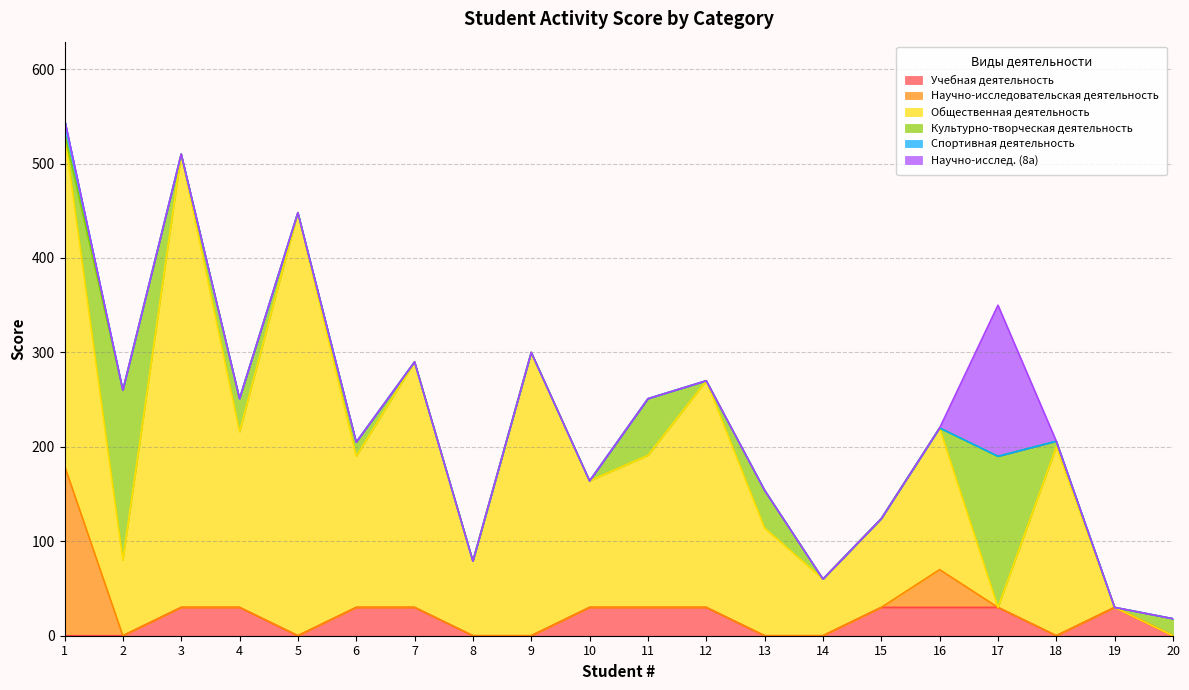

Where is Учебная деятельность nearest to the value 15?

1